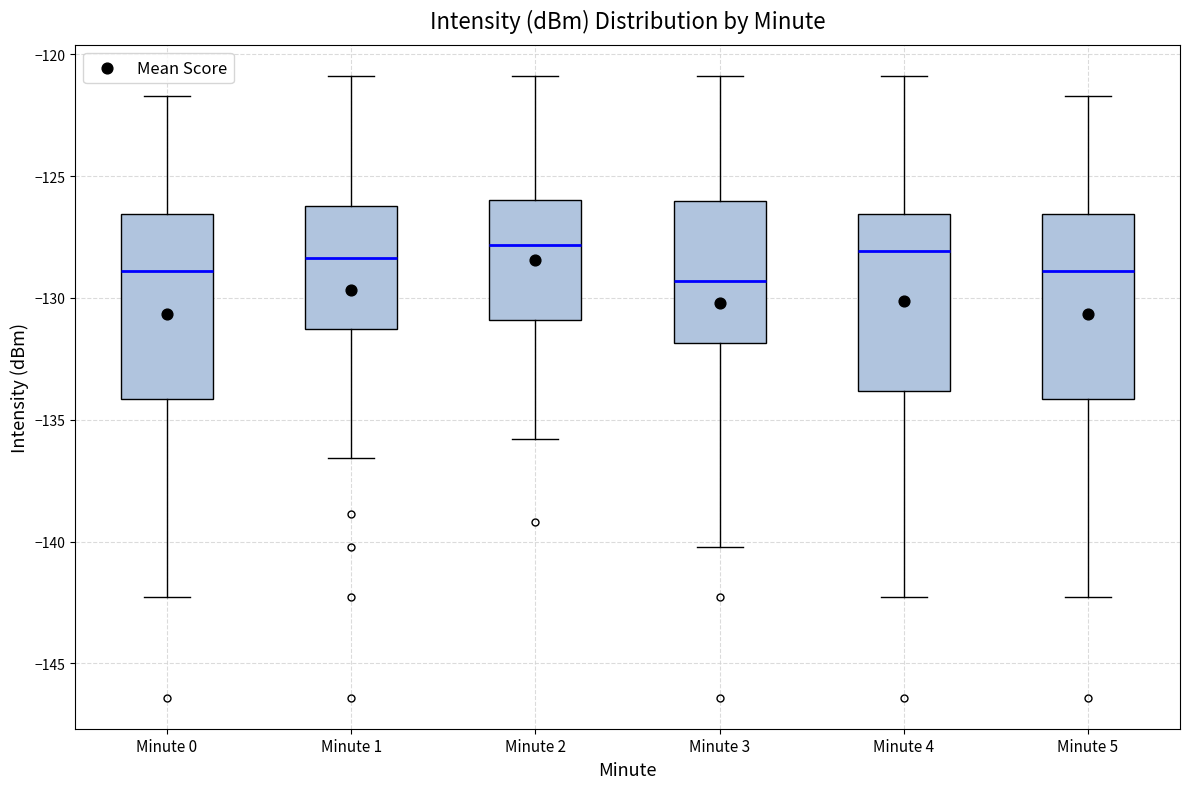

Where does the median line of the box for Minute 5 sit on the y-axis? The values are not printed on the chart, so give them approximately, as read against the axis.

-129.0